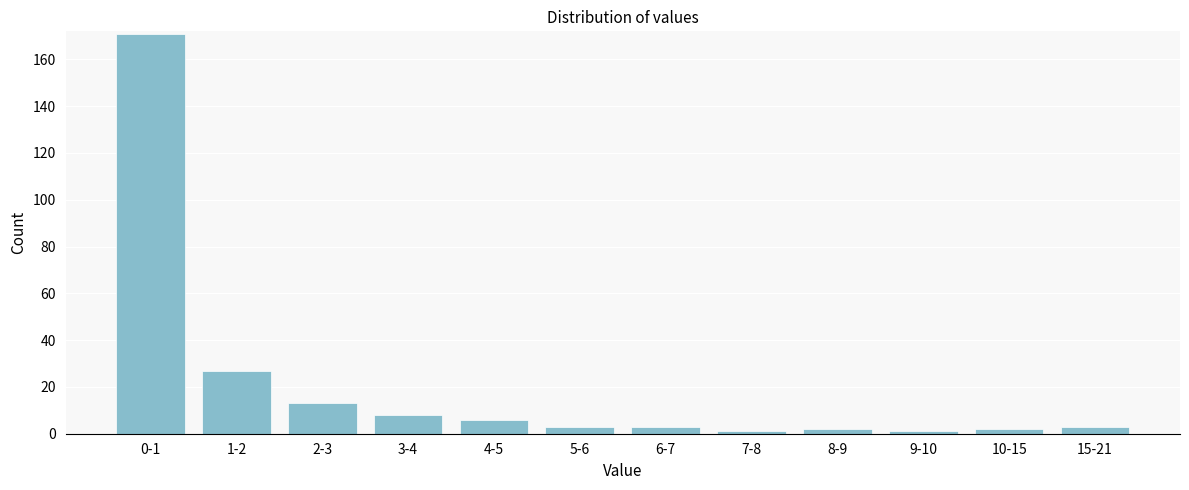

Reading right to left, extract all data points from this chart.

3	2	1	2	1	3	3	6	8	13	27	171